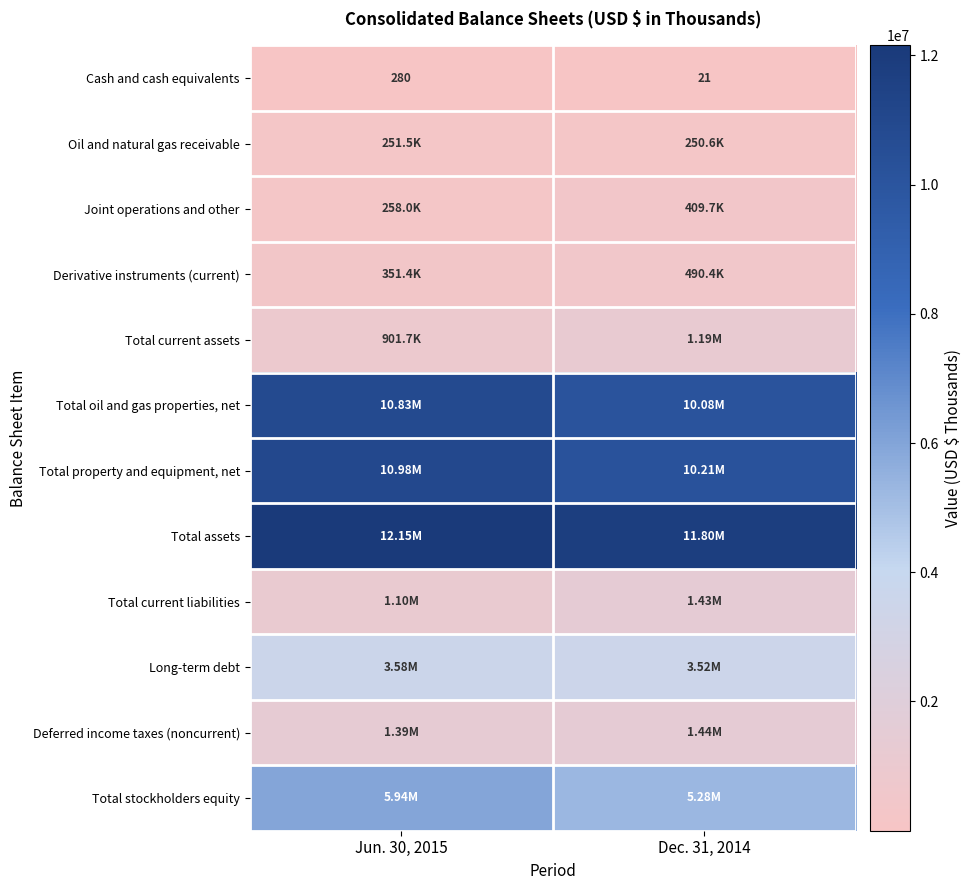

Between Jun. 30, 2015 and Dec. 31, 2014, which is larger?

Jun. 30, 2015